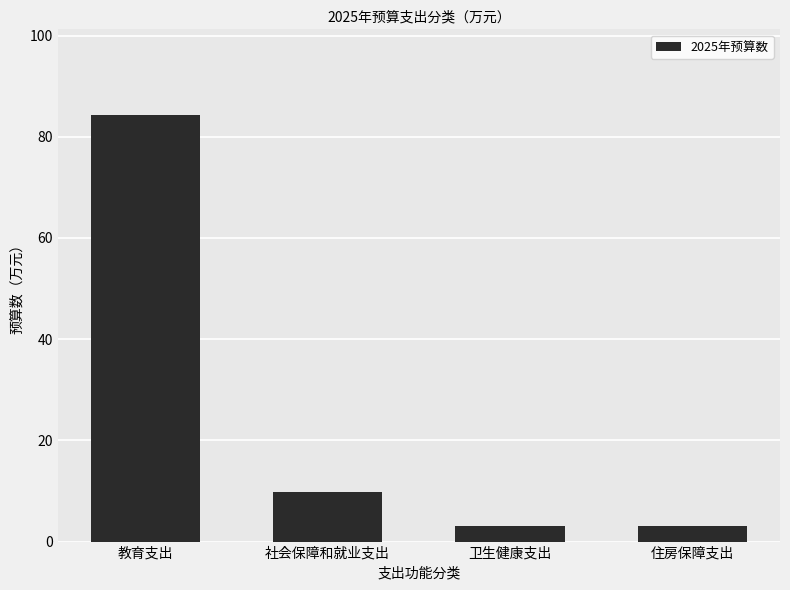

Reading left to right, list all the values displayed in this chart.

教育支出=84.4	社会保障和就业支出=9.8	卫生健康支出=3.1	住房保障支出=3.1